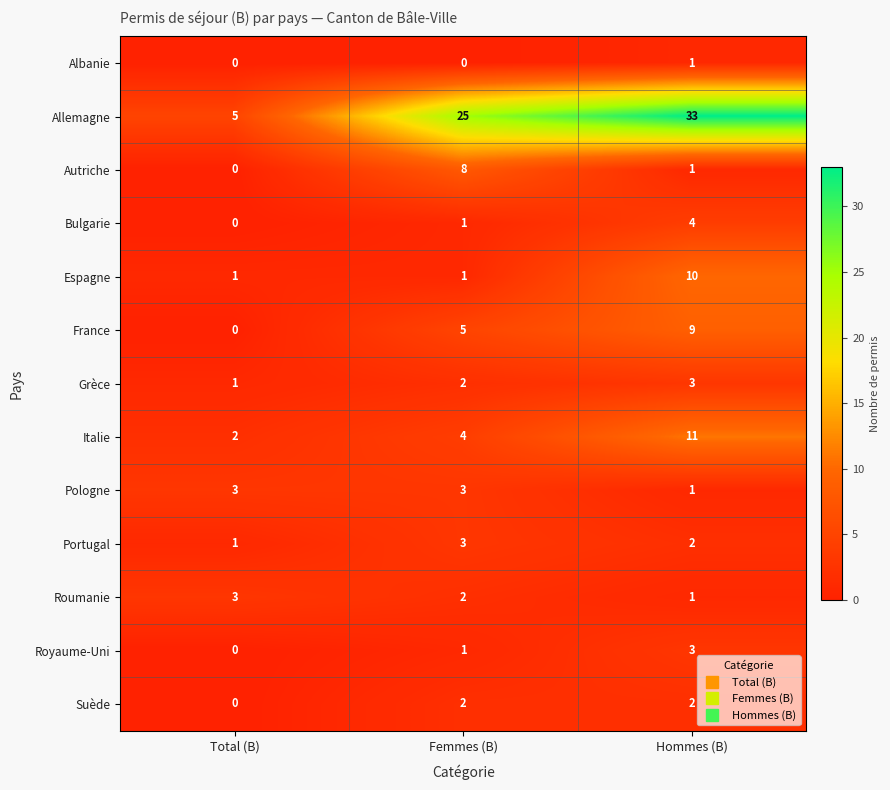

True or false: Pologne has a value of 3 at Femmes (B).

True